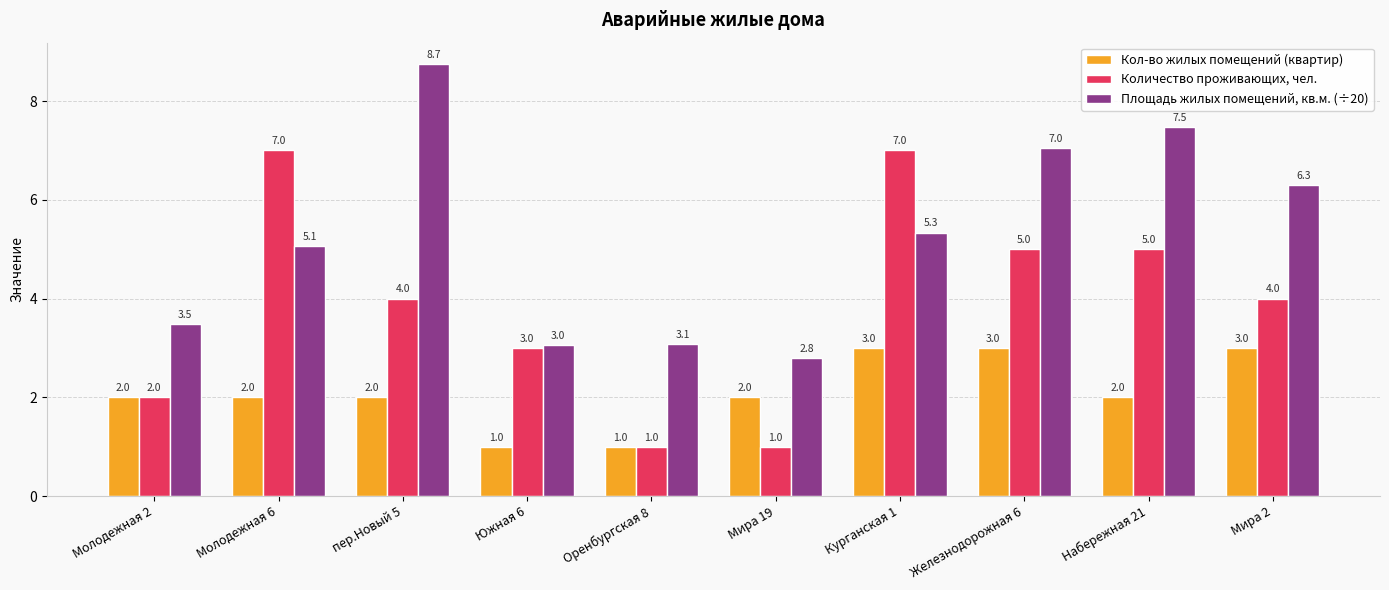

List the series in order of their peak value, highest first.

Площадь жилых помещений, кв.м. (÷20), Количество проживающих, чел., Кол-во жилых помещений (квартир)